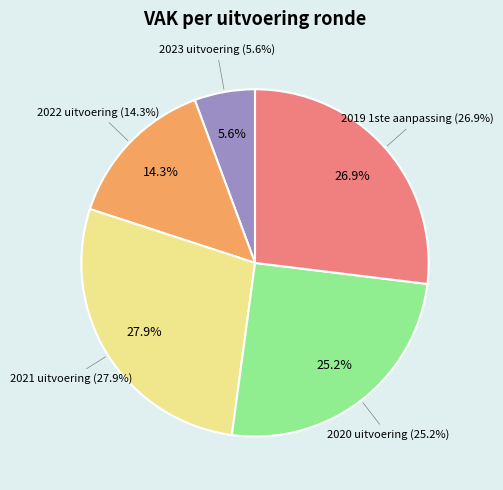

To the nearest percent, what is the combined percentage of 2020 uitvoering and 2023 uitvoering?

31%